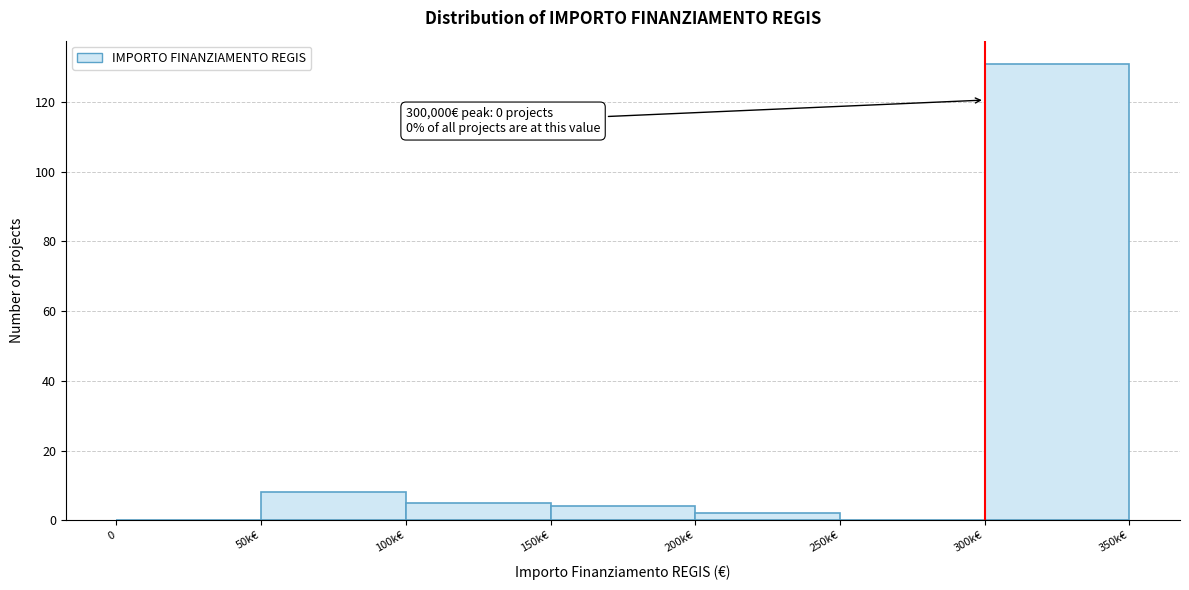

Reading left to right, extract all data points from this chart.

0=0	50k€=8	100k€=5	150k€=4	200k€=2	250k€=0	300k€=131